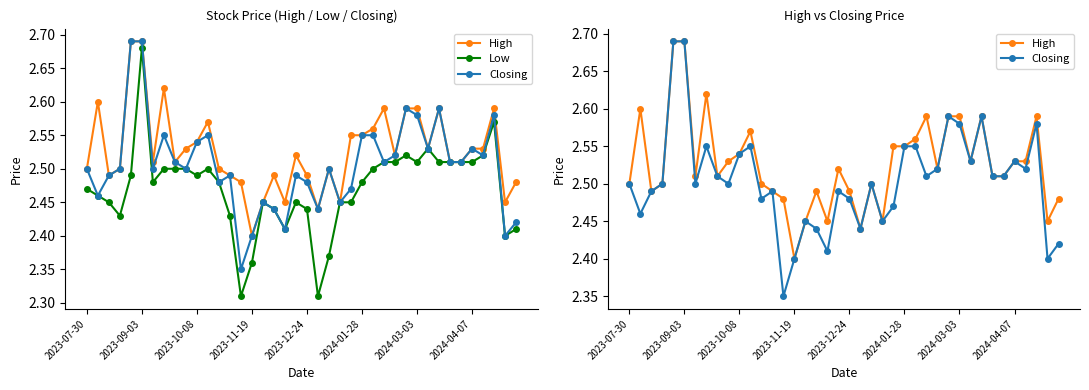

What is the value of the High point at the 29th from the left?

2.5